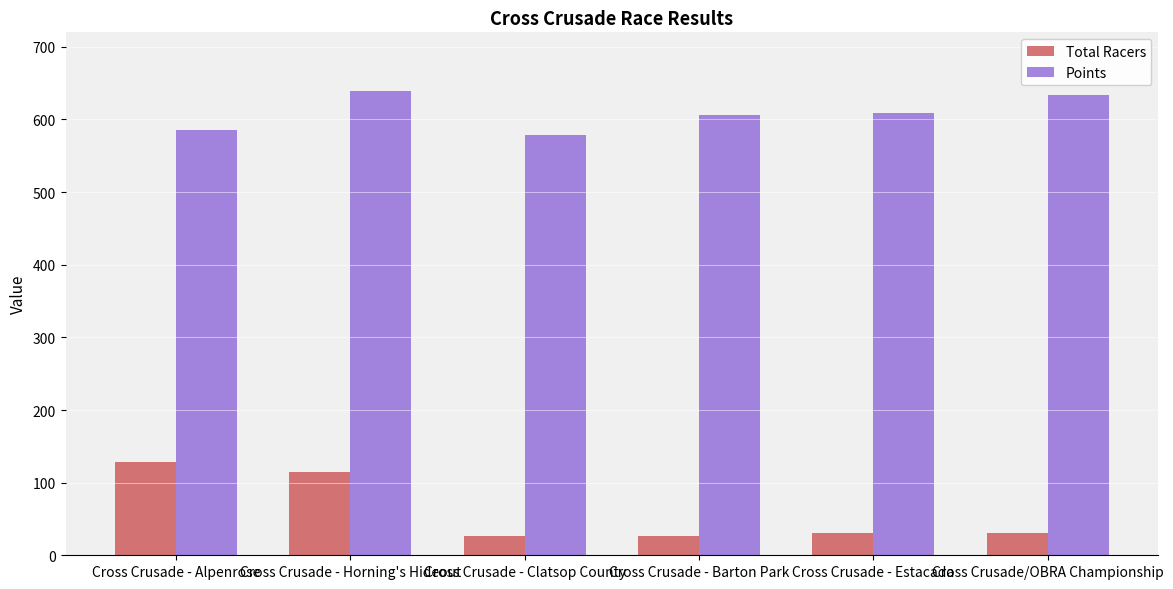

Which series changed the most between Cross Crusade - Clatsop County and Cross Crusade/OBRA Championship?

Points